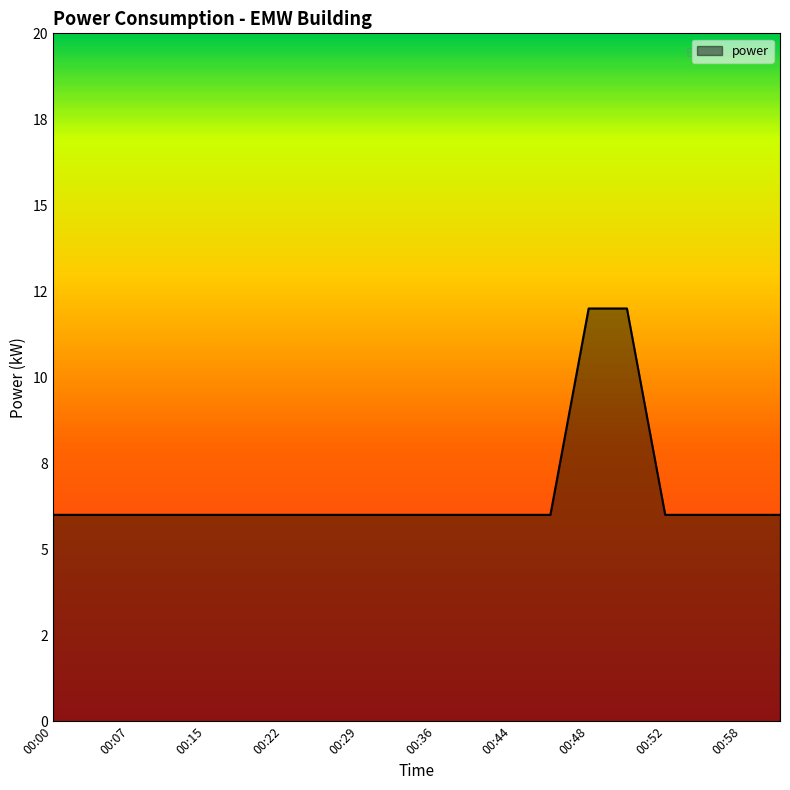

Where is the data nearest to the value 9?

00:00